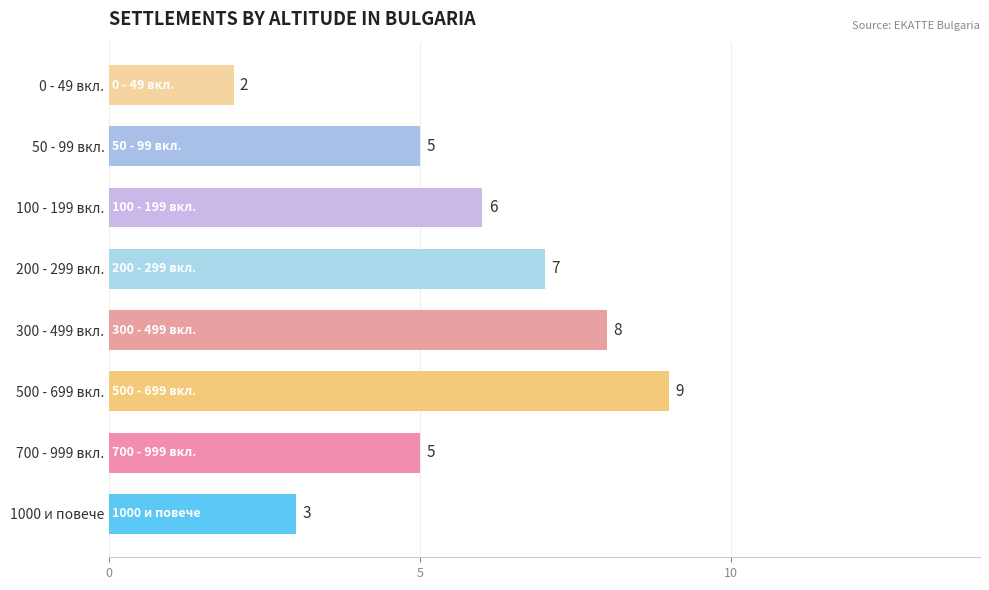

Does the chart contain any negative values?

No